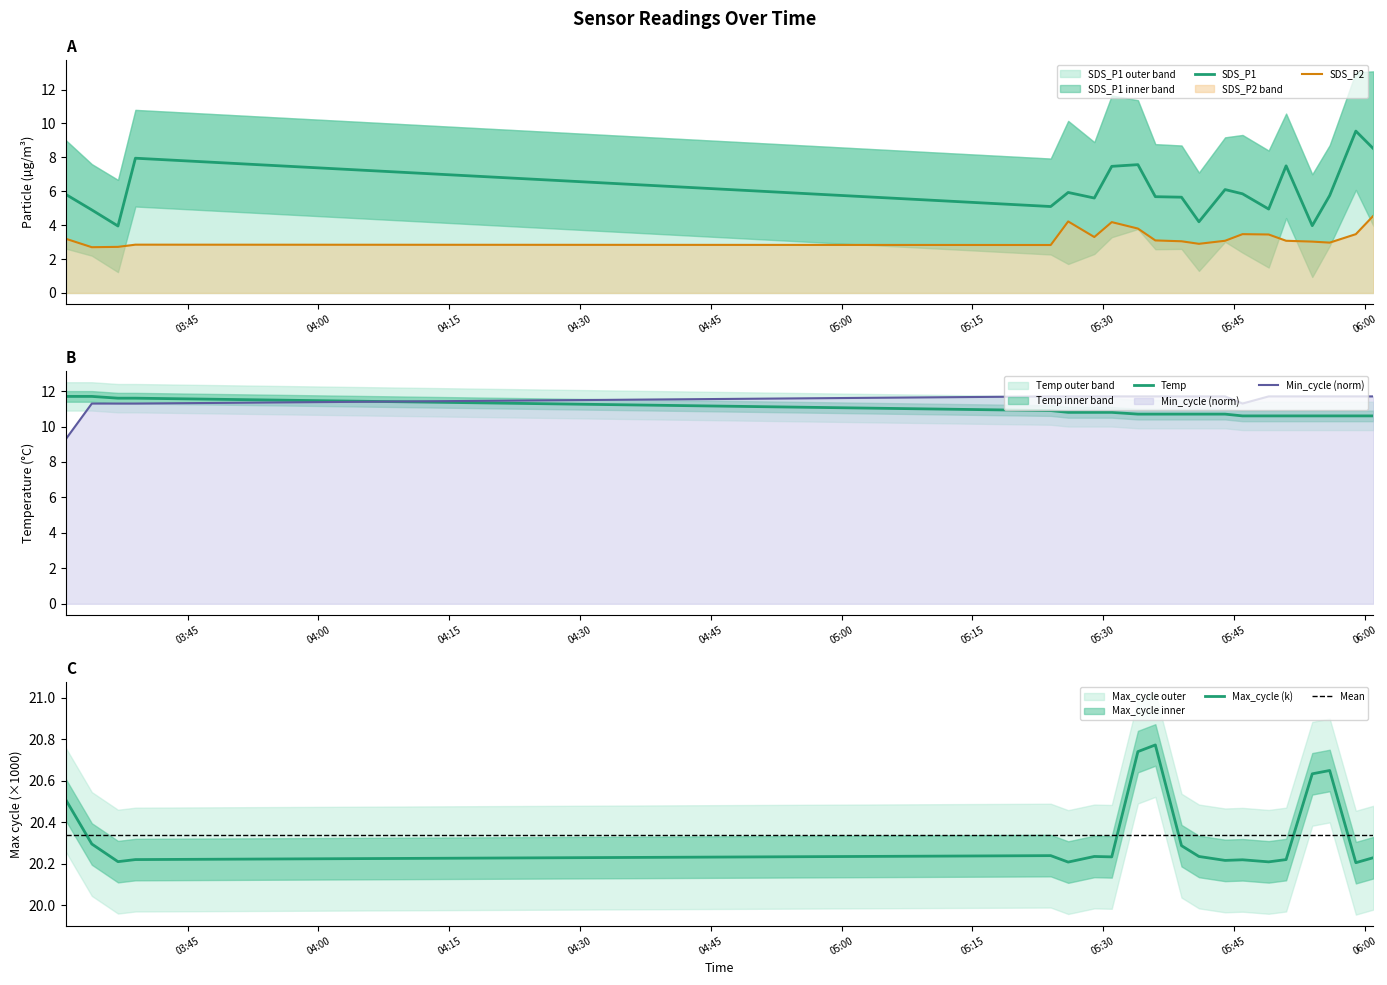

At which category does SDS_P1 reach its first local valley?

2023/10/10 03:37